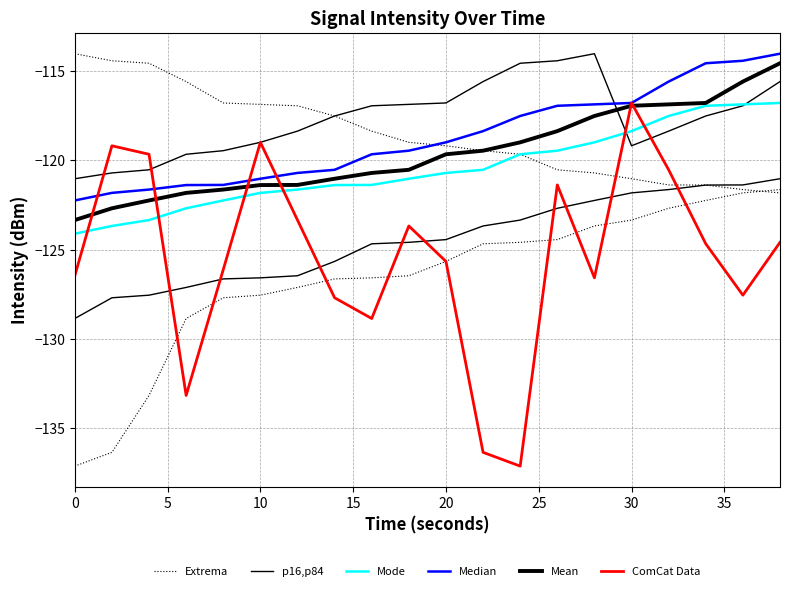

What is the value of the Mode point at the 14th from the left?

-119.5